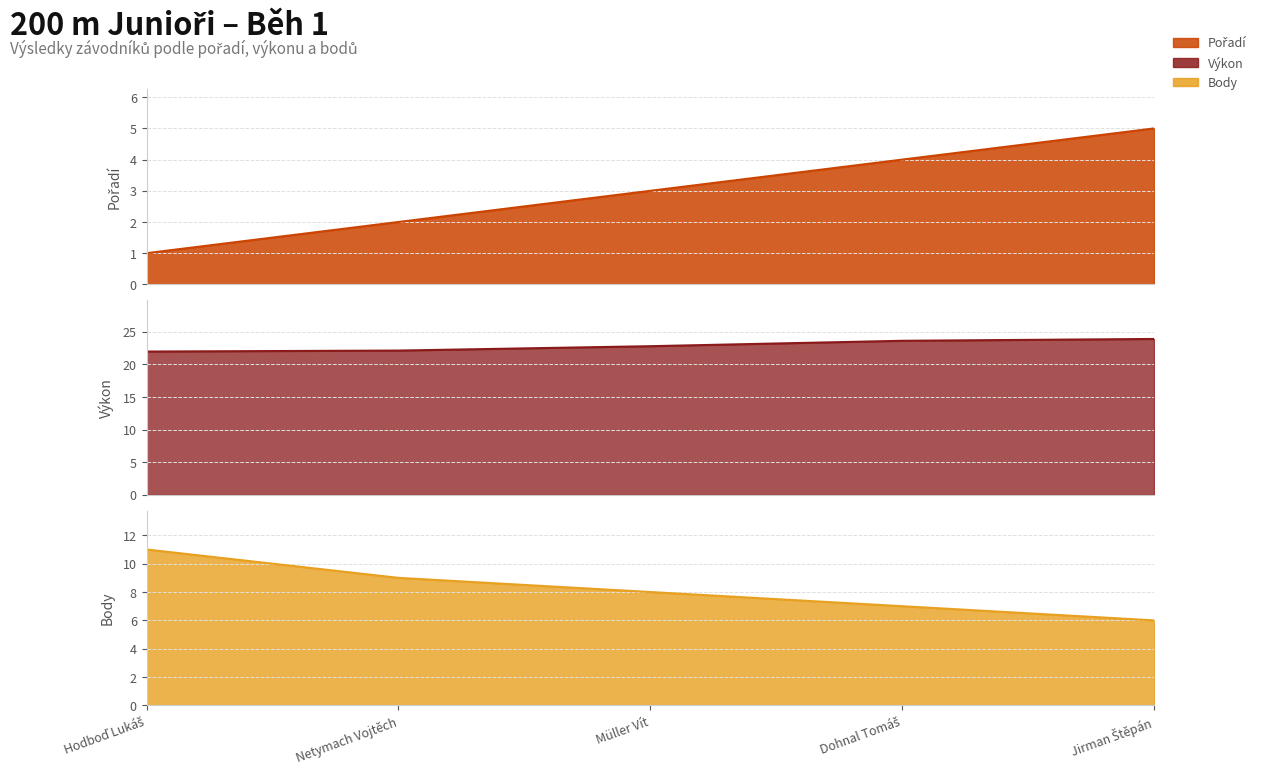

True or false: Body has more than 0 points higher than both neighbors.

False